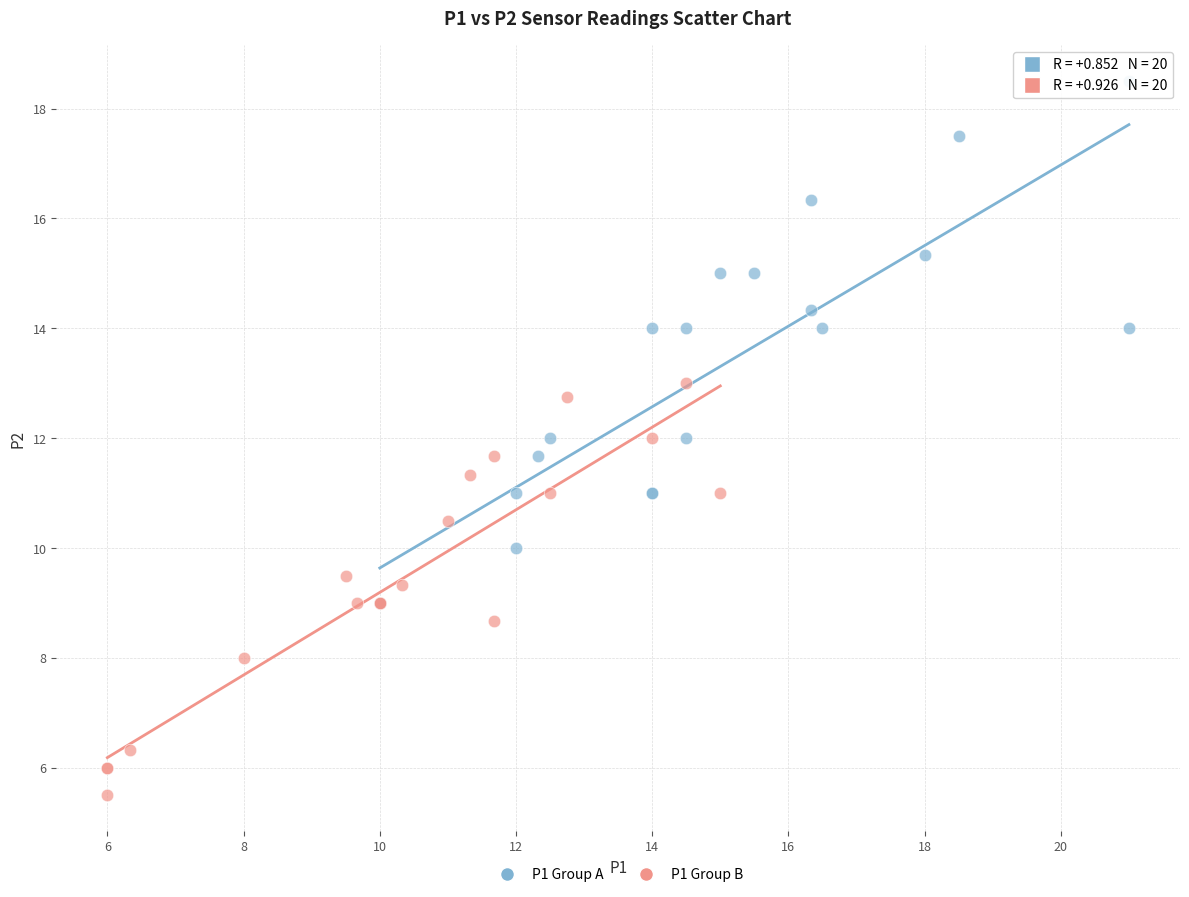

Which series contains the highest Y value?

P1 Group A